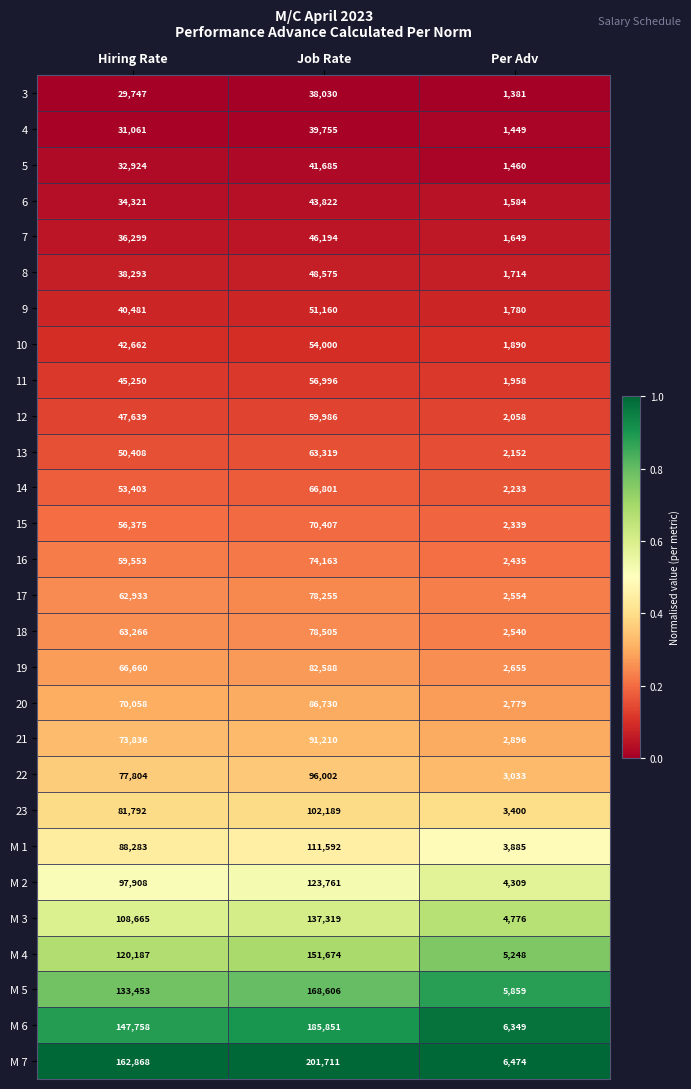

At which category is the sum across all series the highest?

Job Rate